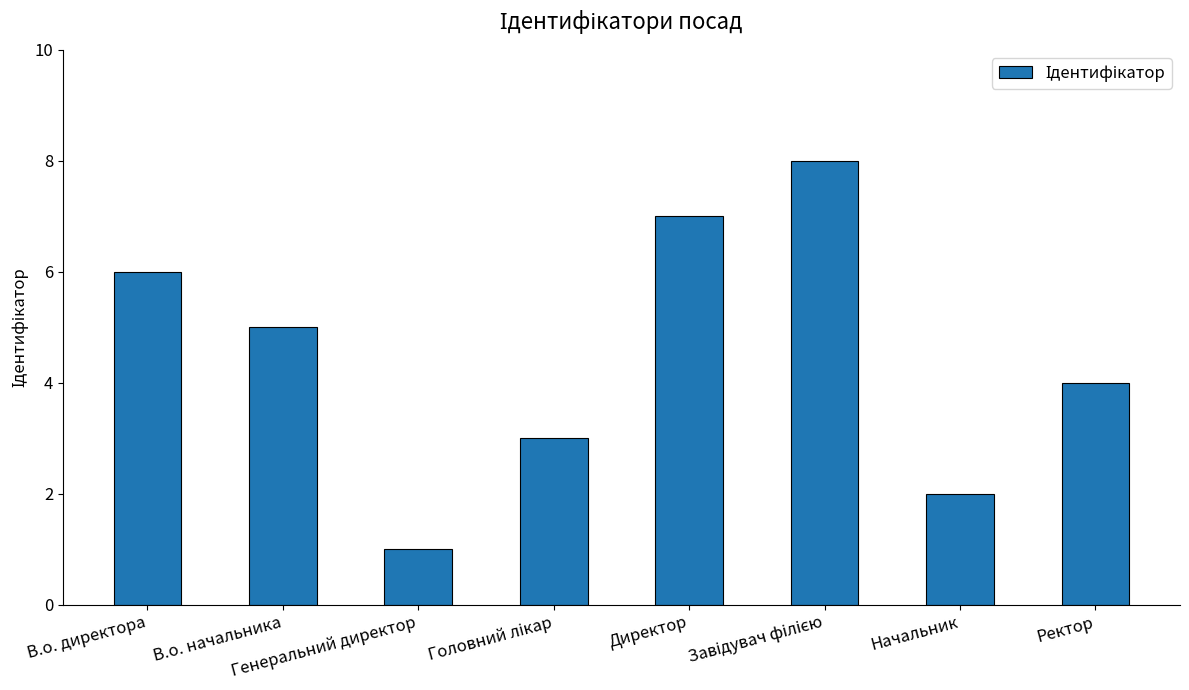

What is the maximum value shown in the chart?

8